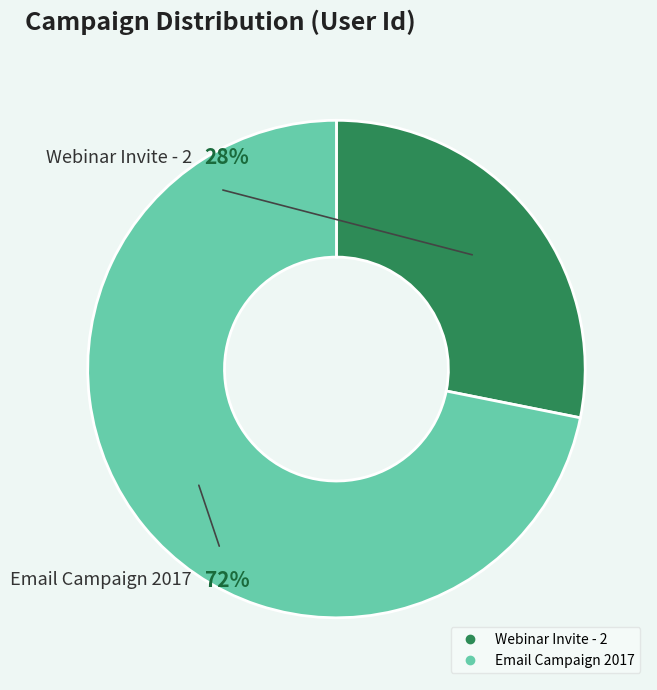

Which slice is the smallest?

Webinar Invite - 2